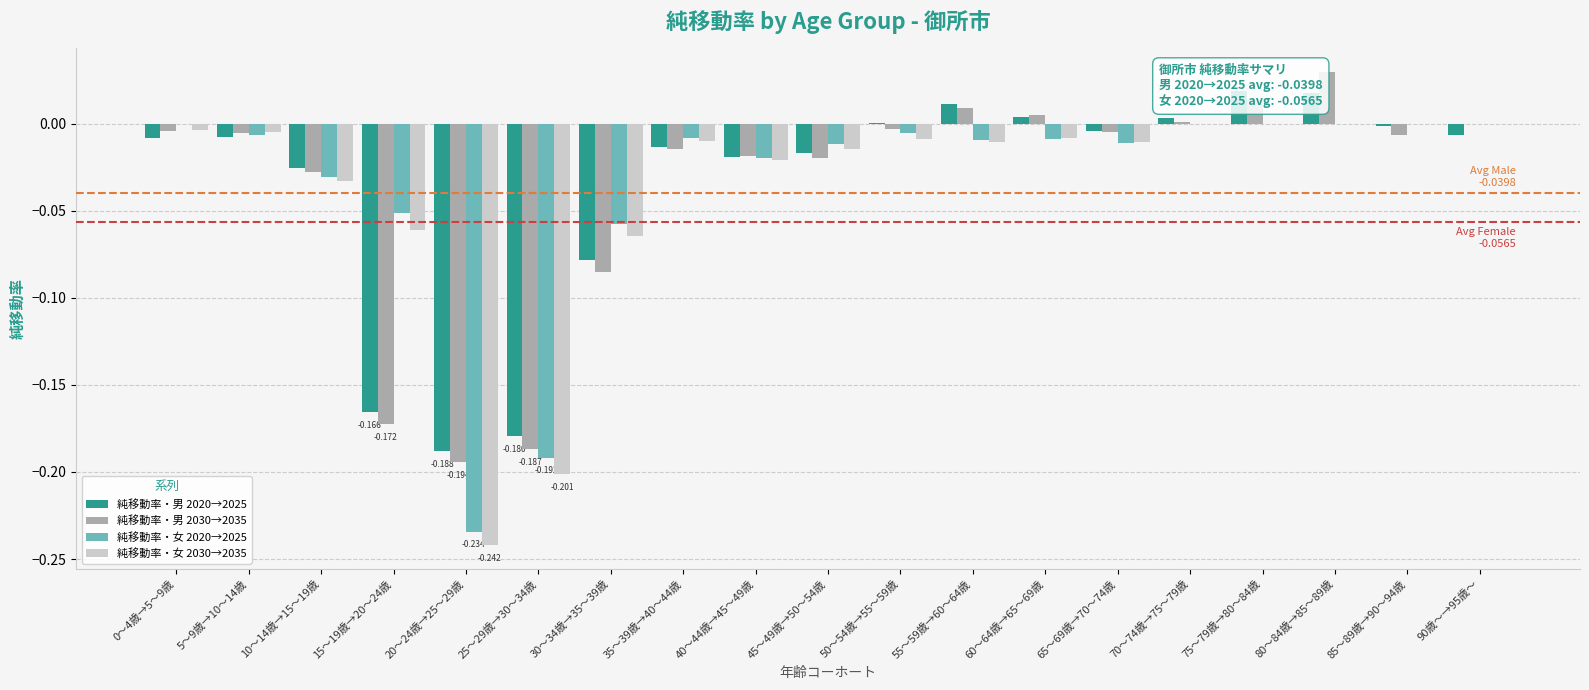

What value does the 純移動率・男 2030→2035 series have at 30～34歳→35～39歳?

-0.1